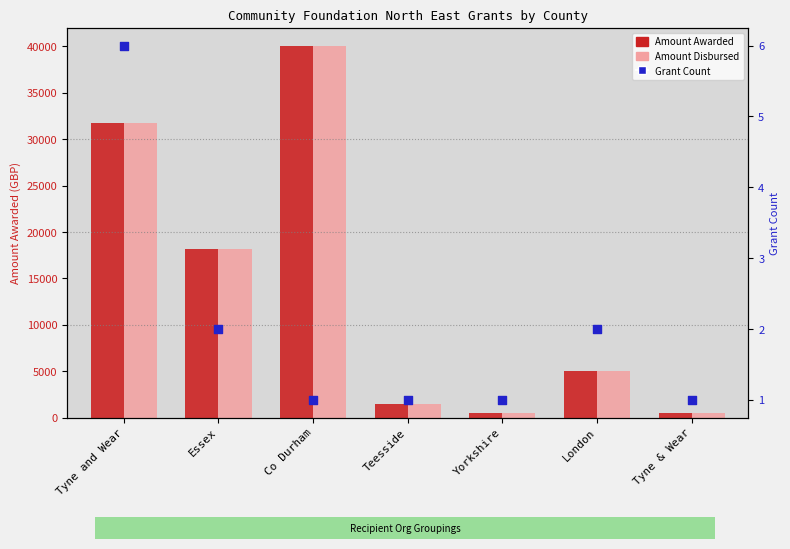

What is the total value across all series at Co Durham?

80001